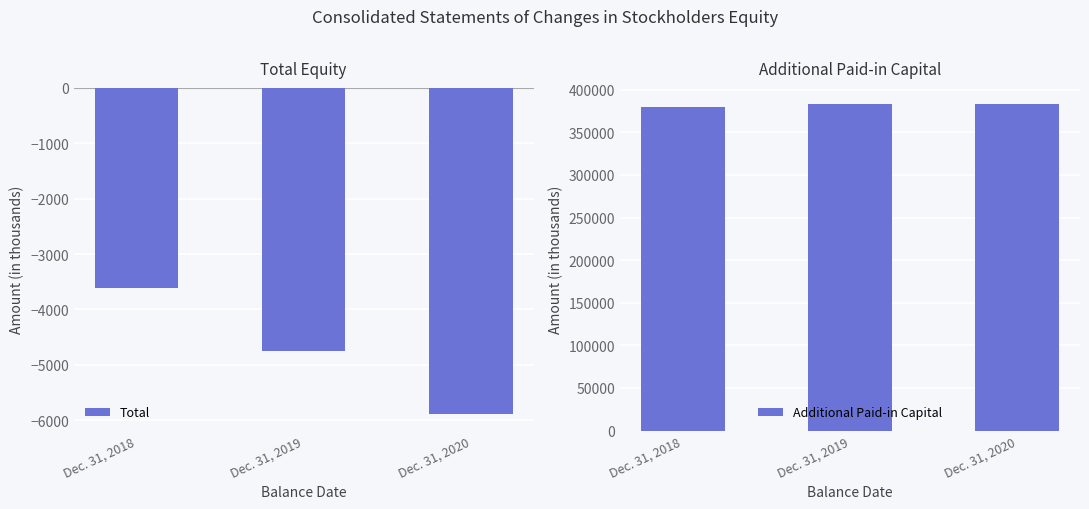

List the series in order of their peak value, highest first.

Additional Paid-in Capital, Total